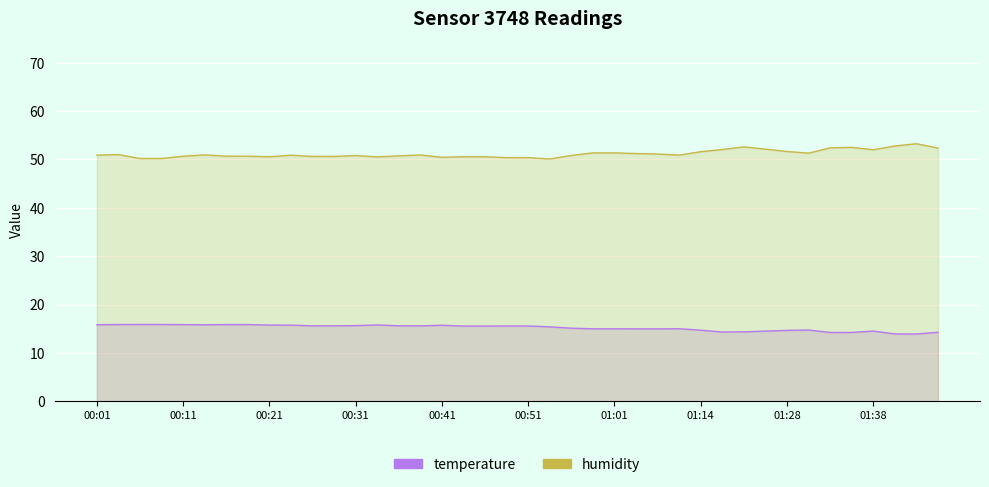

True or false: temperature has a value of 15.8 at 00:51.

True